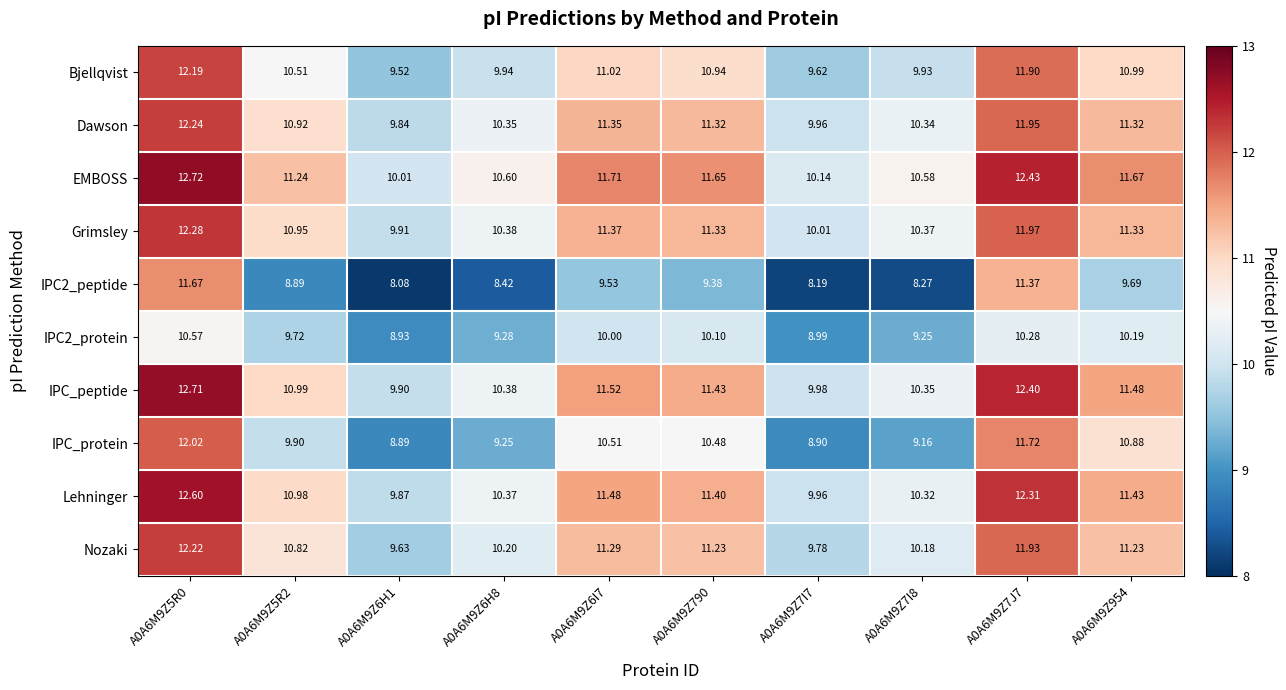

Which series changed the most between A0A6M9Z6H1 and A0A6M9Z6H8?

EMBOSS